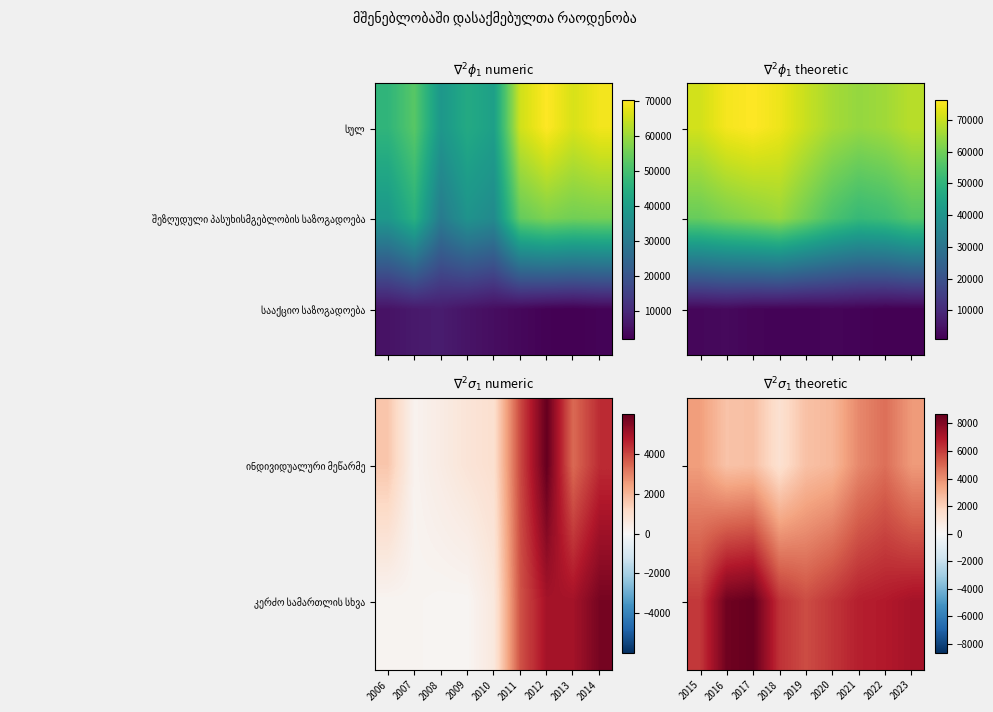

Which category has the highest value in the ინდივიდუალური მეწარმე series?

2022